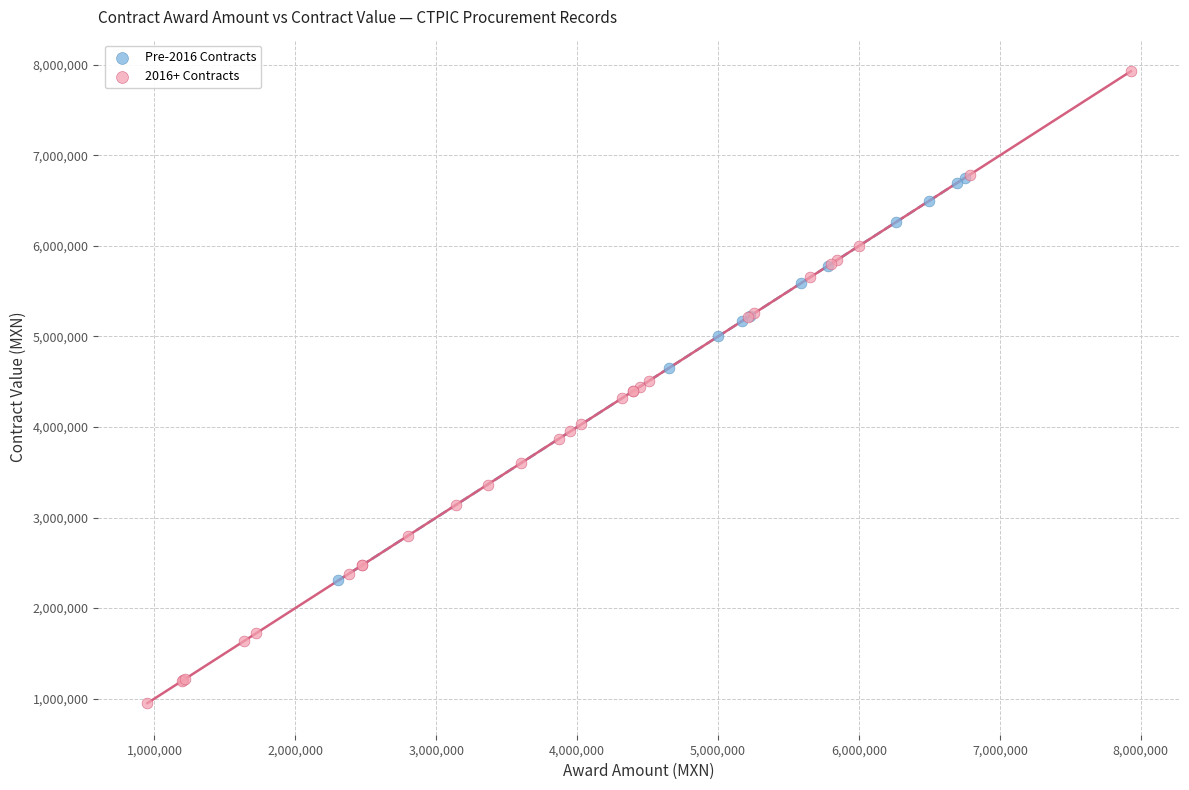

Which series has the largest Y range (max minus min)?

2016+ Contracts